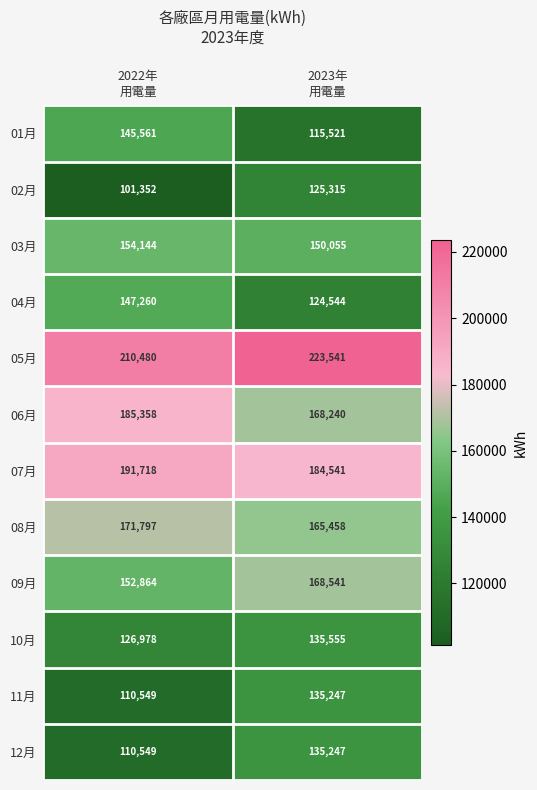

How many categories are shown in the chart?

2